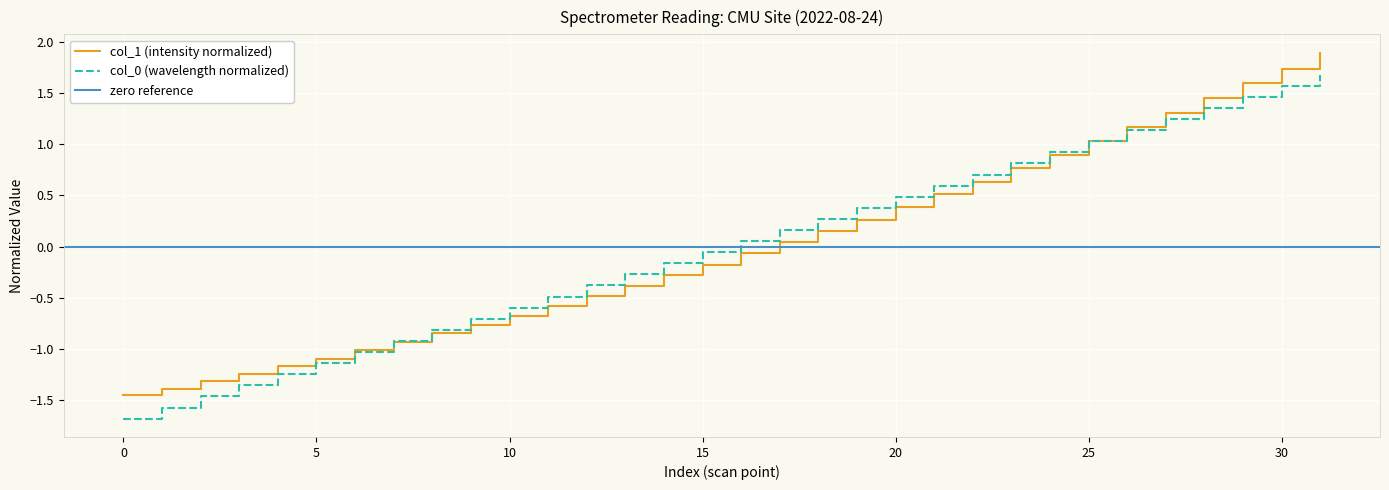

What is the minimum value shown in the chart?

-1.7